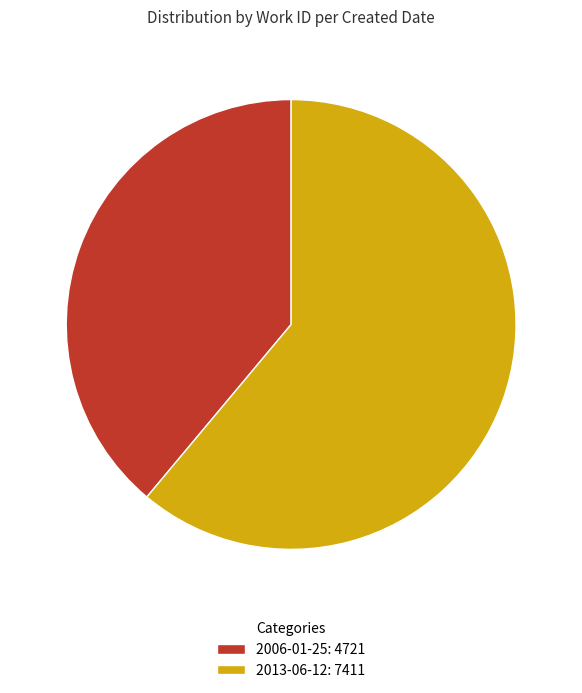

What is the ratio of the value at 2006-01-25 to the value at 2013-06-12?

0.6